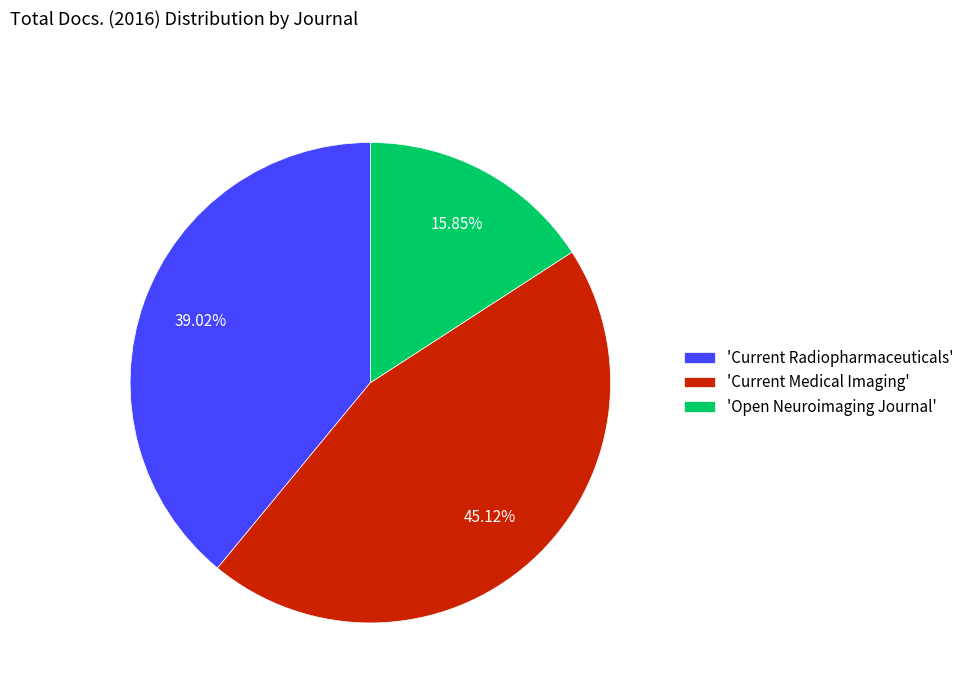

Rank the categories by value from lowest to highest.

'Open Neuroimaging Journal', 'Current Radiopharmaceuticals', 'Current Medical Imaging'